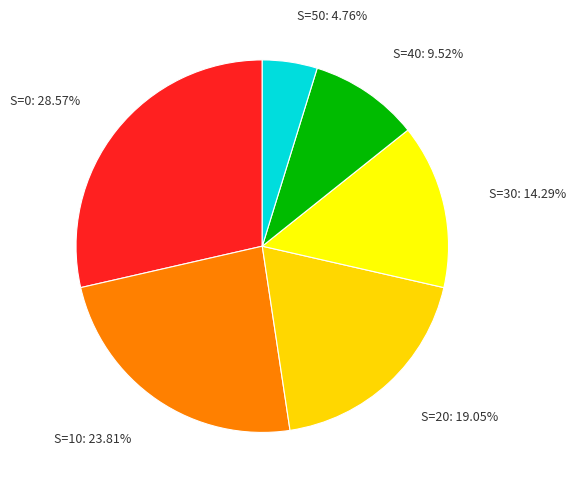

Count the number of slices in the pie.

6